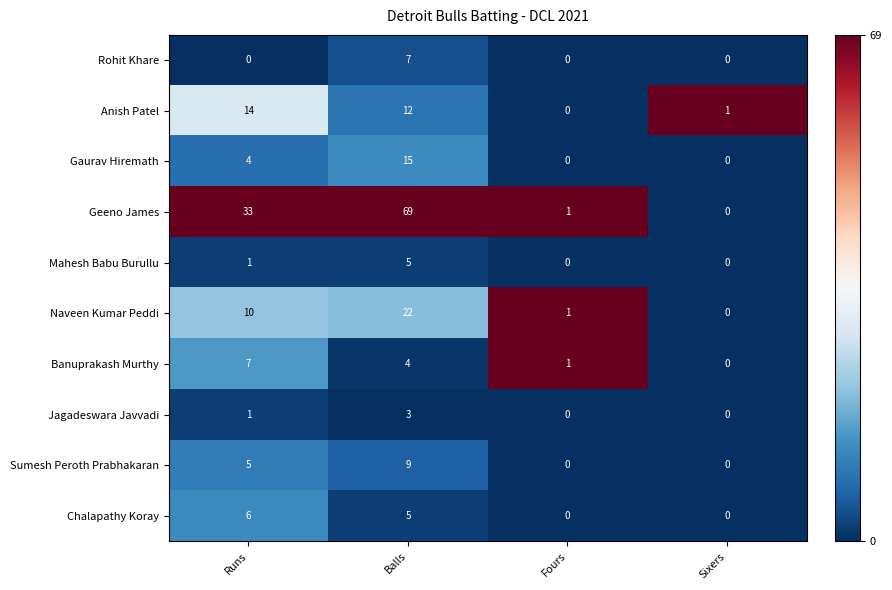

At how many categories does at least one series exceed 0?

4